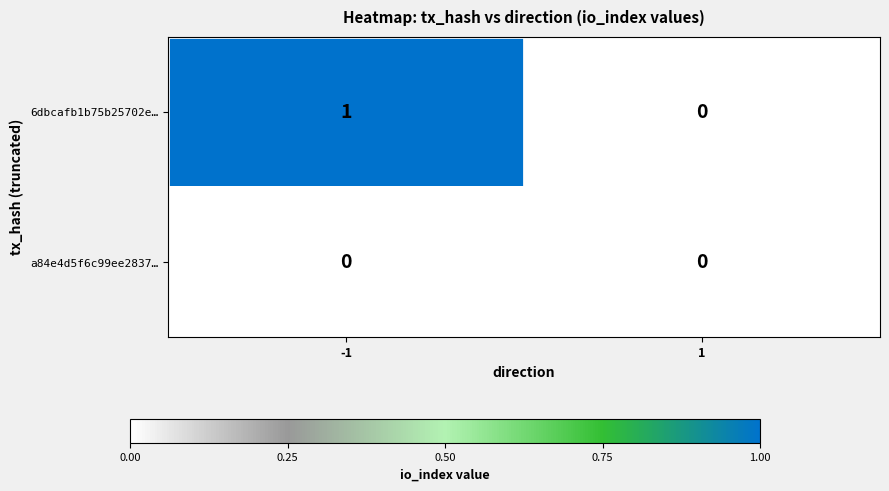

Which series has the widest spread of values?

6dbcafb1b75b25702e…